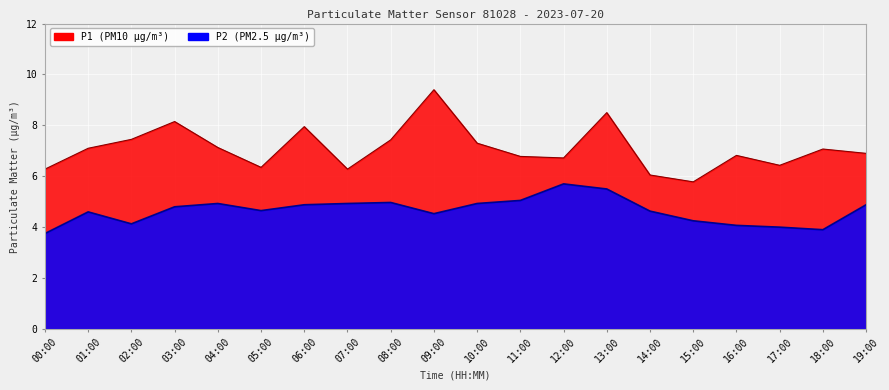

True or false: P1 has a value of 7.1 at 04:00.

True